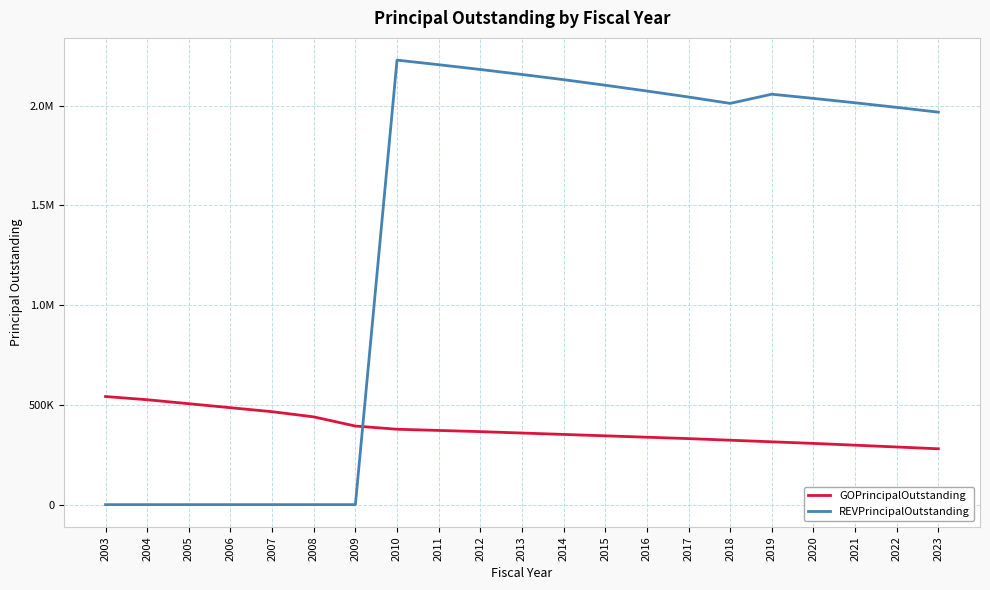

Does the chart have visible grid lines?

Yes